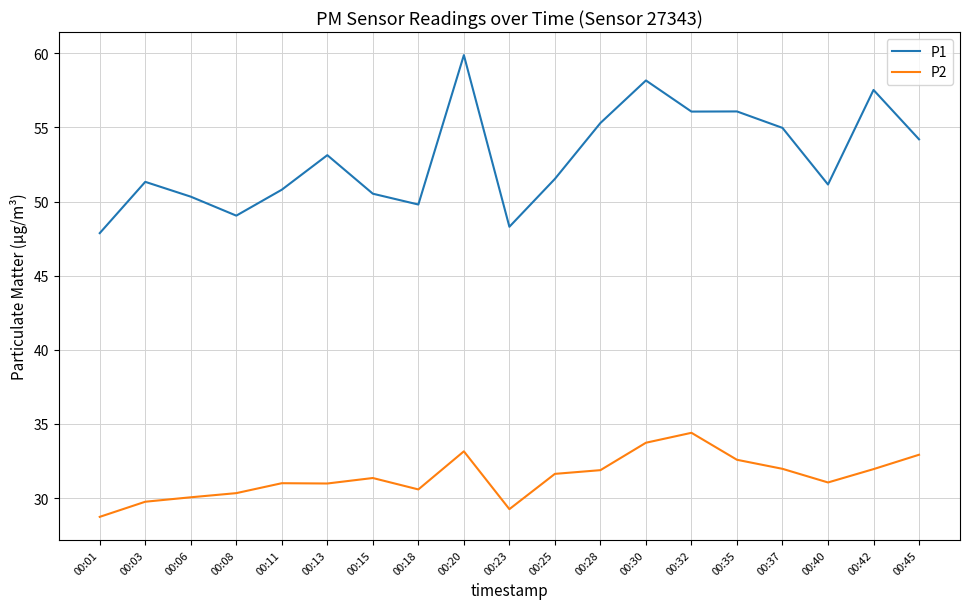

Which category has the highest value across all series?

00:20